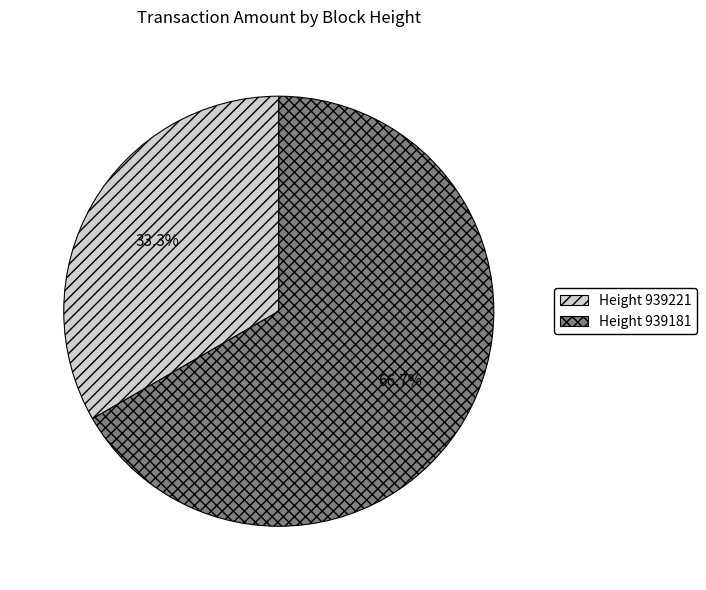

Is there any slice that represents more than half of the pie?

Yes